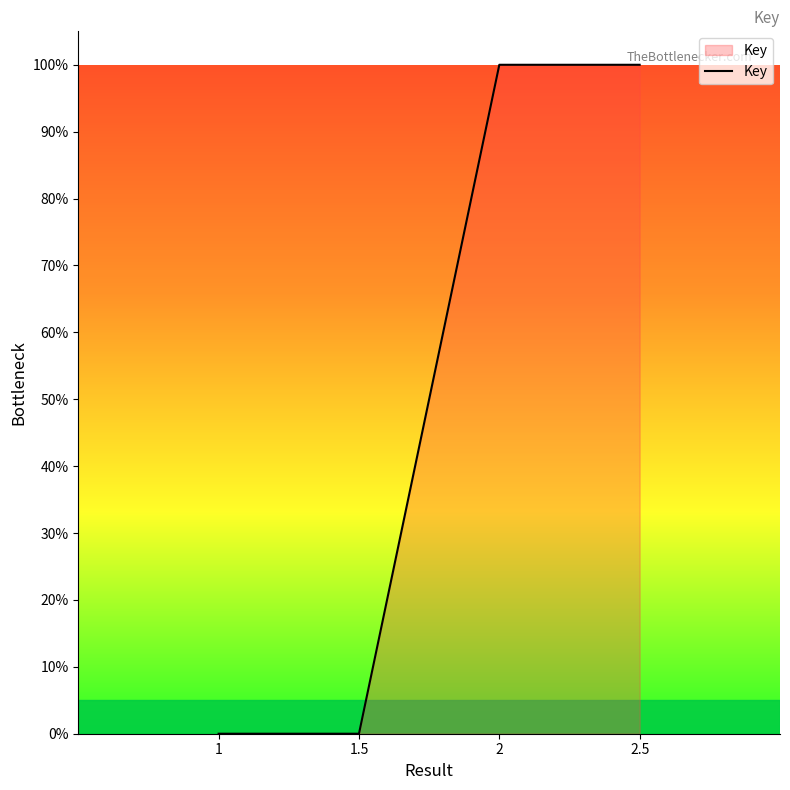

What is the greatest value displayed?

100